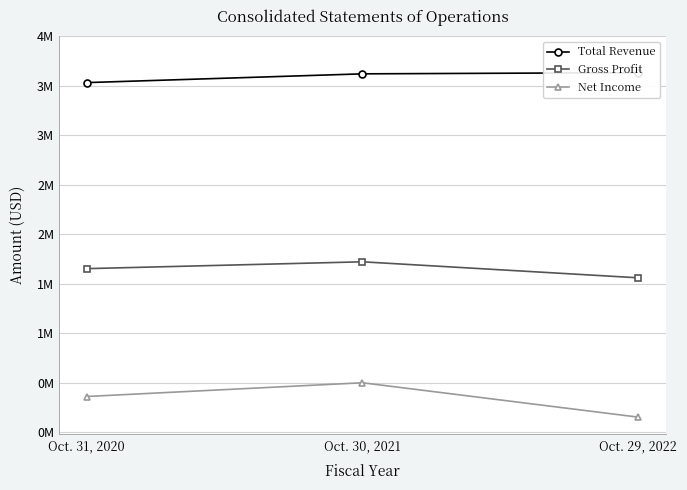

Reading left to right, what are all the values shown in this chart?

Total Revenue: 3532157	3620684	3632661
Gross Profit: 1652891	1721979	1560344
Net Income: 361291	500196	152902